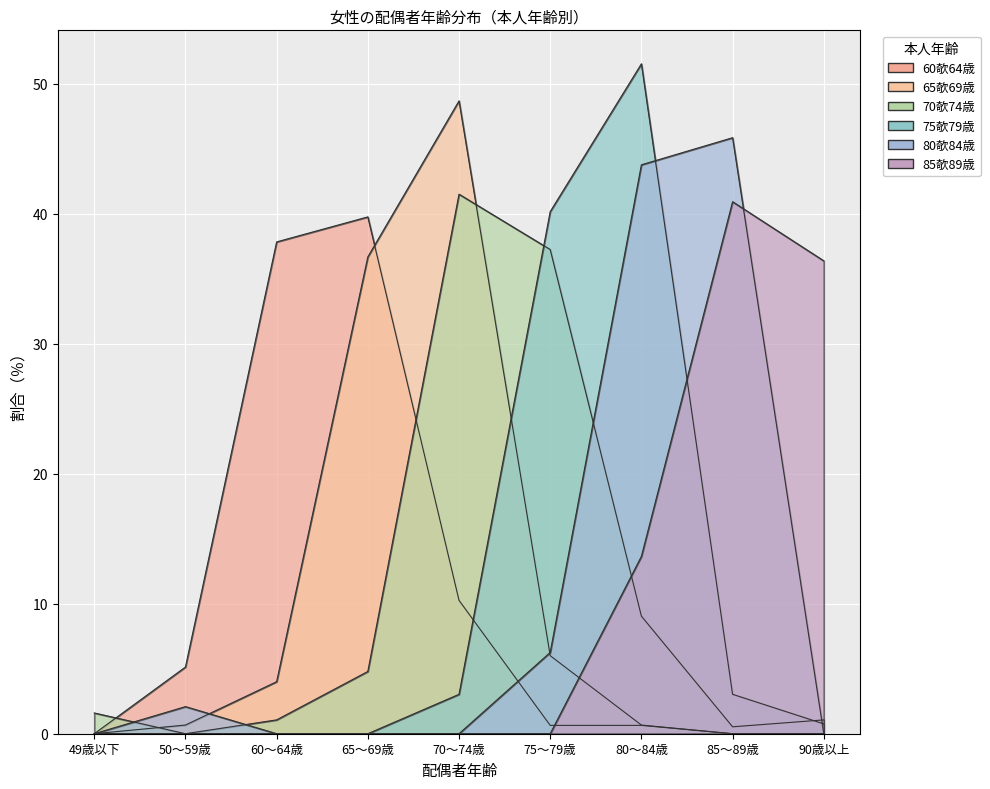

After their last crossing, which series has the higher values: 65欹69歳 or 85欹89歳?

85欹89歳